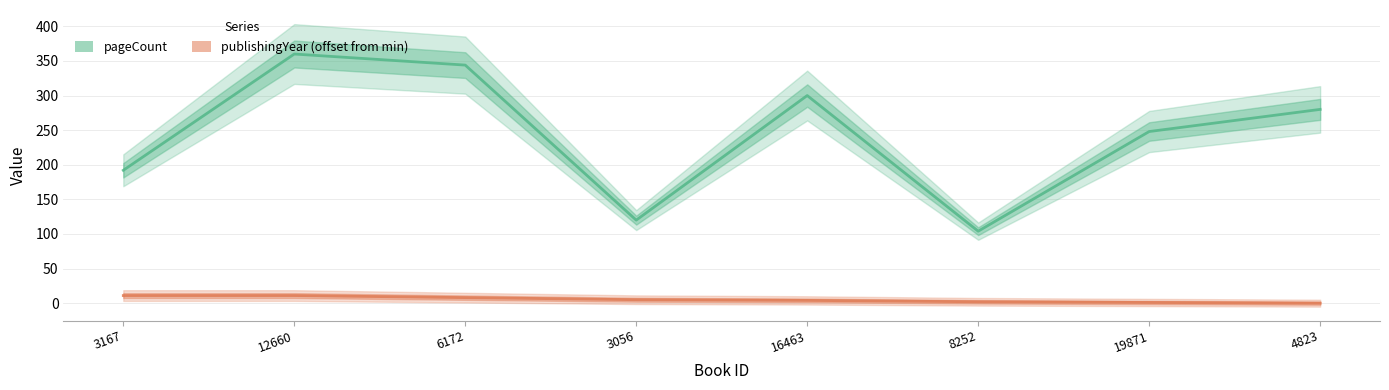

Which series changed the most between 3167 and 3056?

pageCount